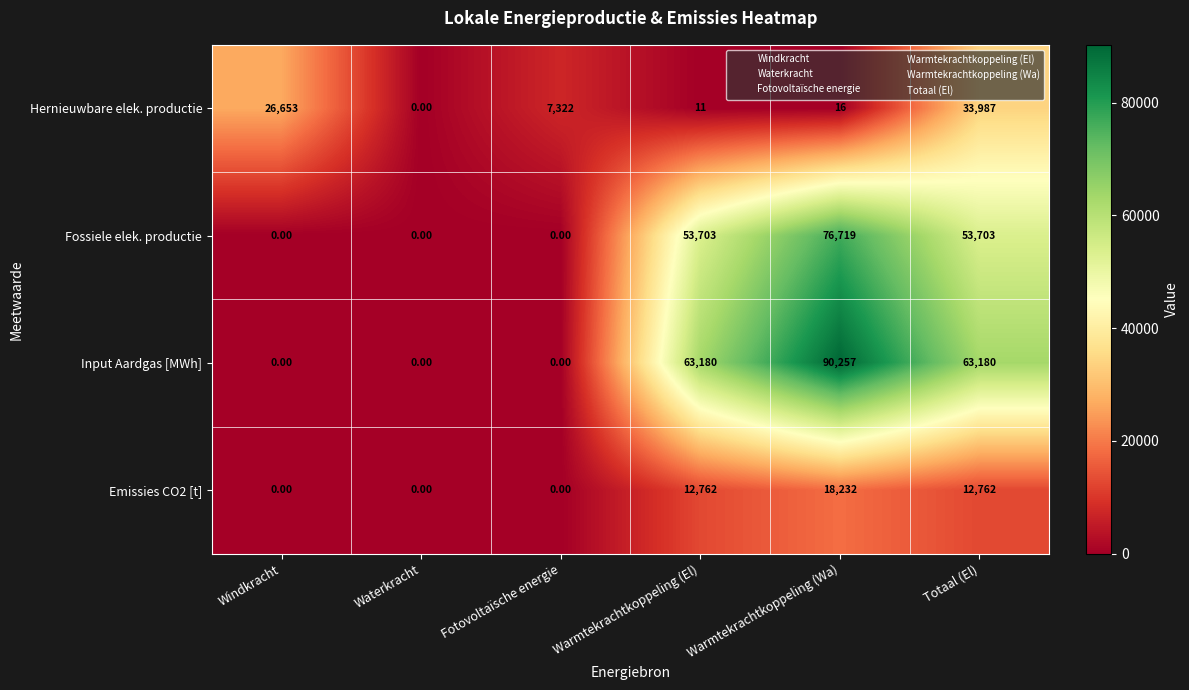

List the series in order of their peak value, lowest first.

Emissies CO2 [t], Hernieuwbare elek. productie, Fossiele elek. productie, Input Aardgas [MWh]